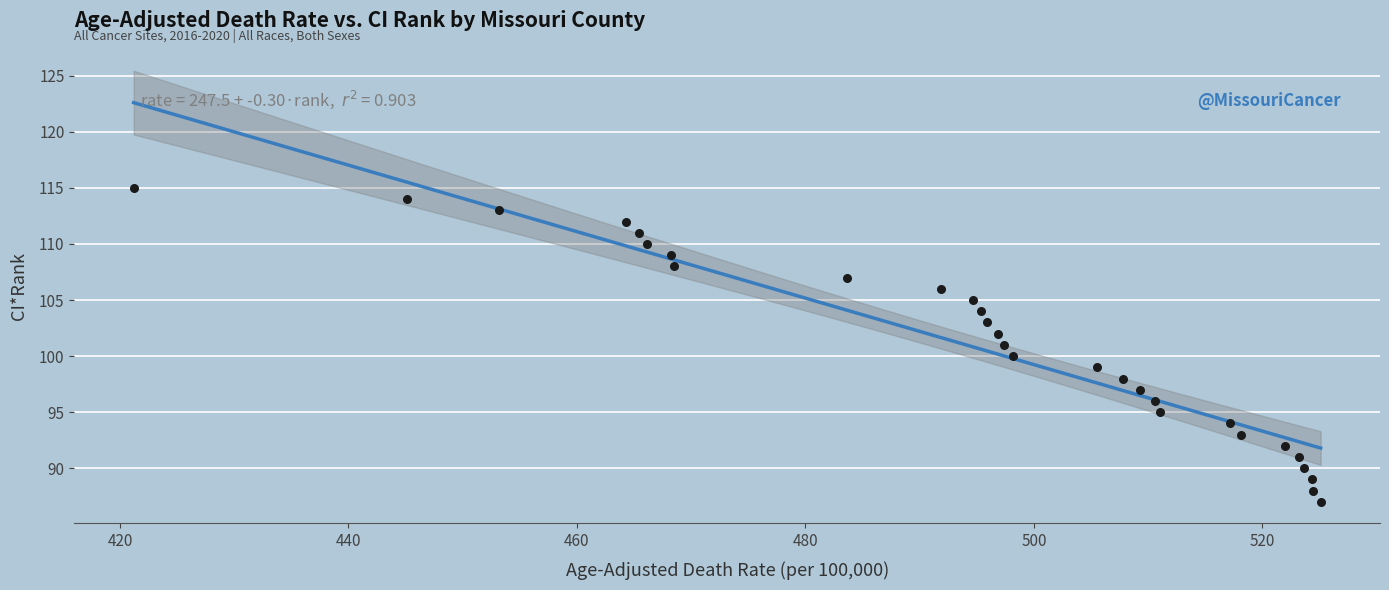

What is the range of Y values (max minus min)?

28